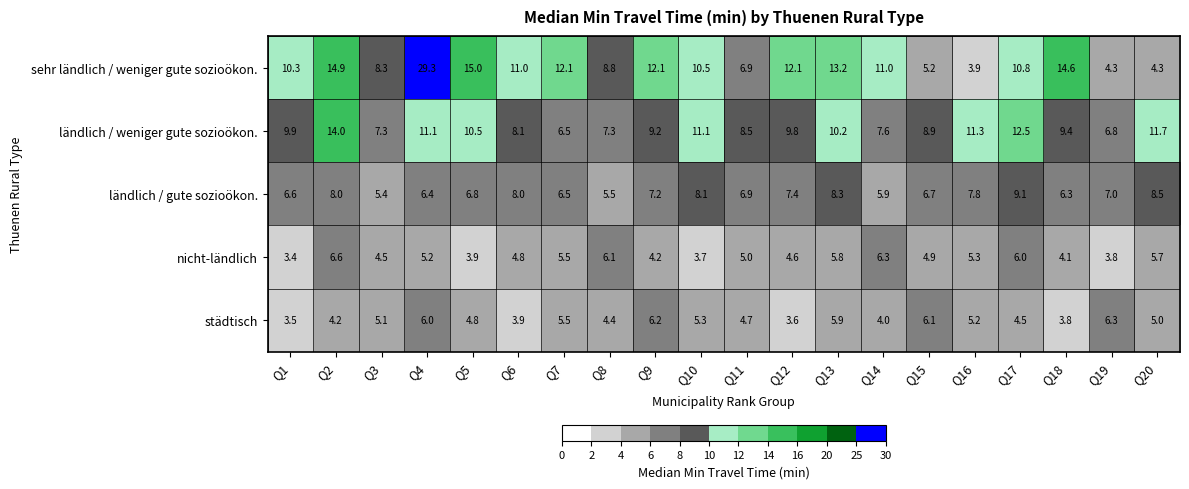

Which label corresponds to the largest value in the chart?

Q4